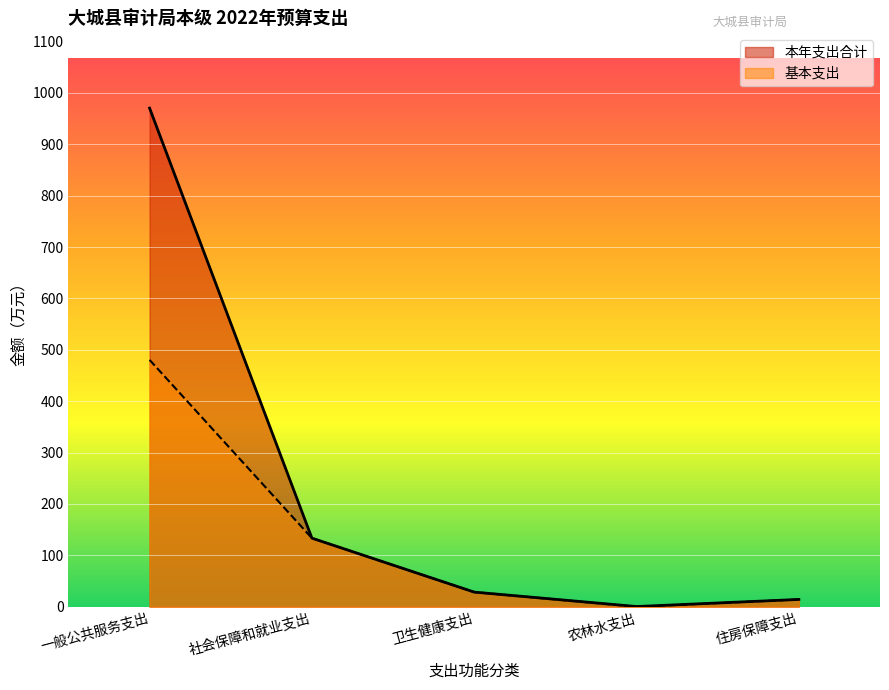

Count the number of data series in this chart.

2